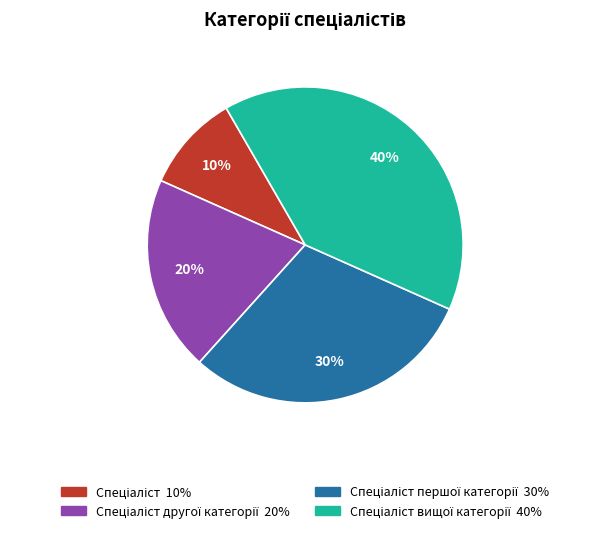

To the nearest percent, what is the average slice percentage?

25%